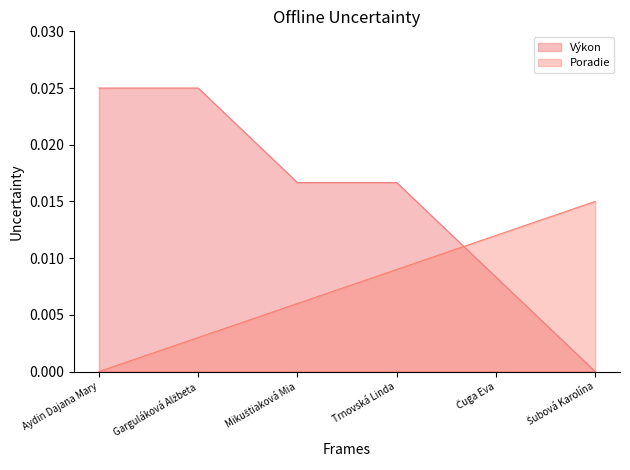

Where is Výkon nearest to the value 0?

Šubová Karolína